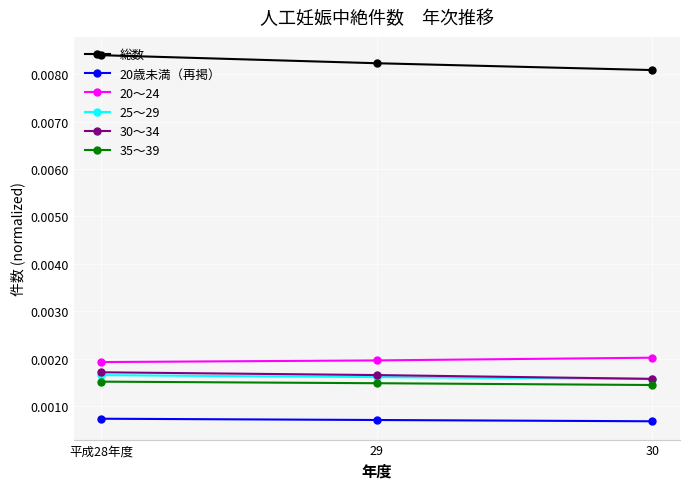

Count the 35～39 values in the range 0 to 1.

3